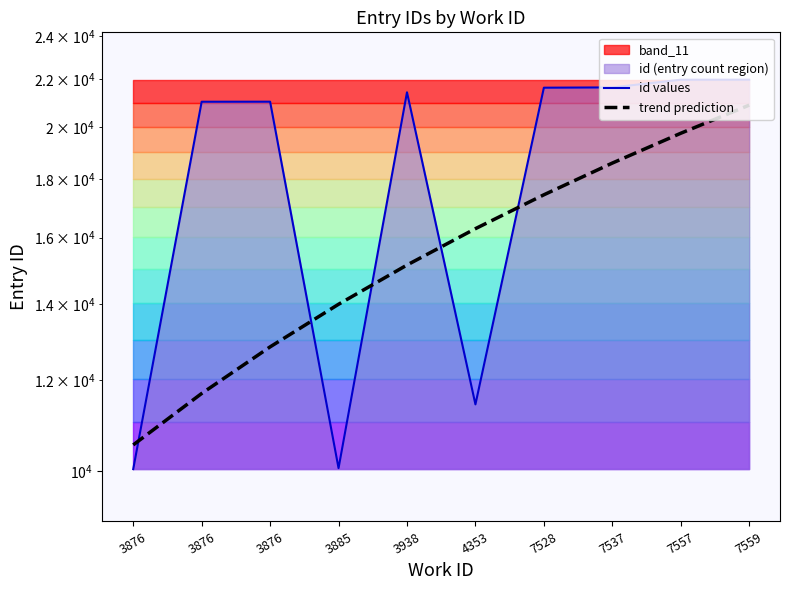

What is the sum of all id values values?

182312.0